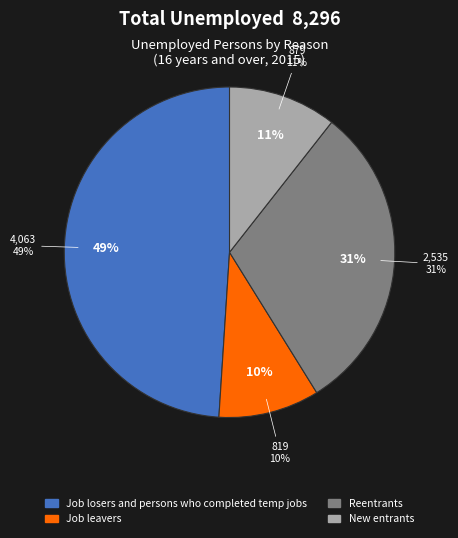

To the nearest percent, what is the difference between the Job losers and persons who completed temporary jobs and Reentrants slice percentages?

18%